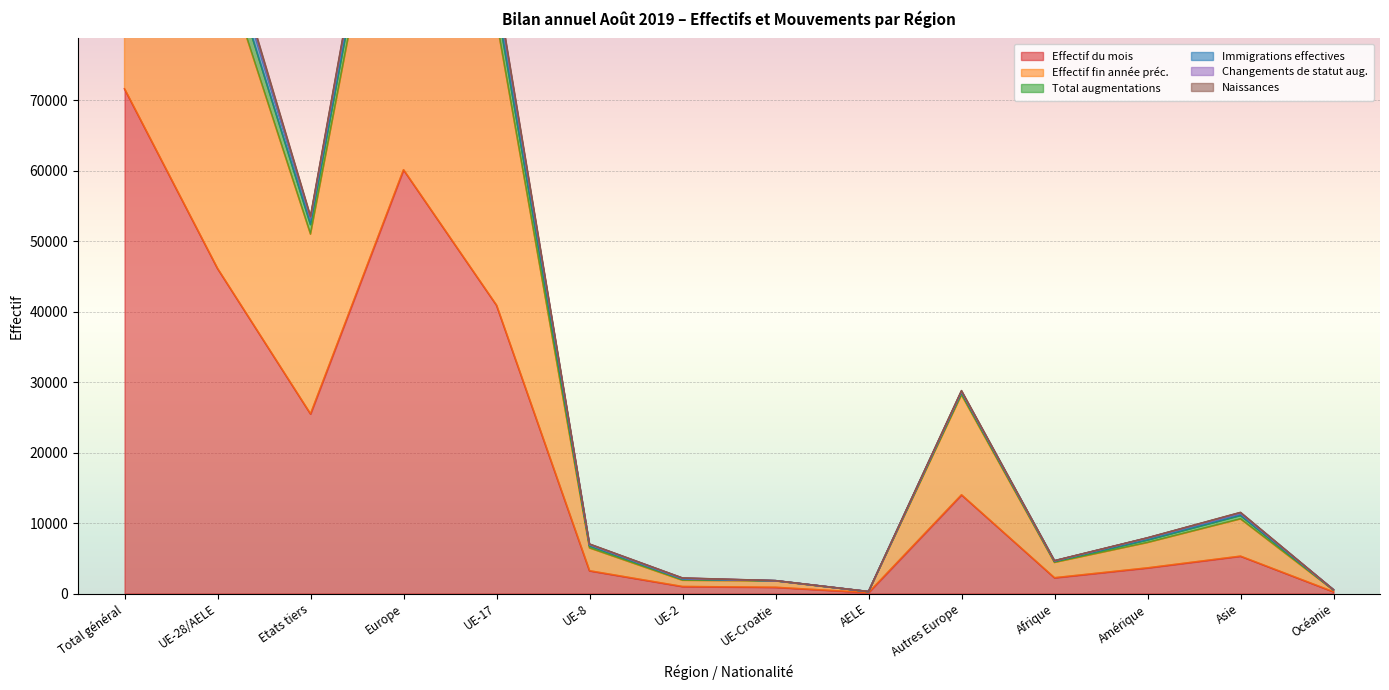

Where is the first local minimum for Naissances?

Etats tiers